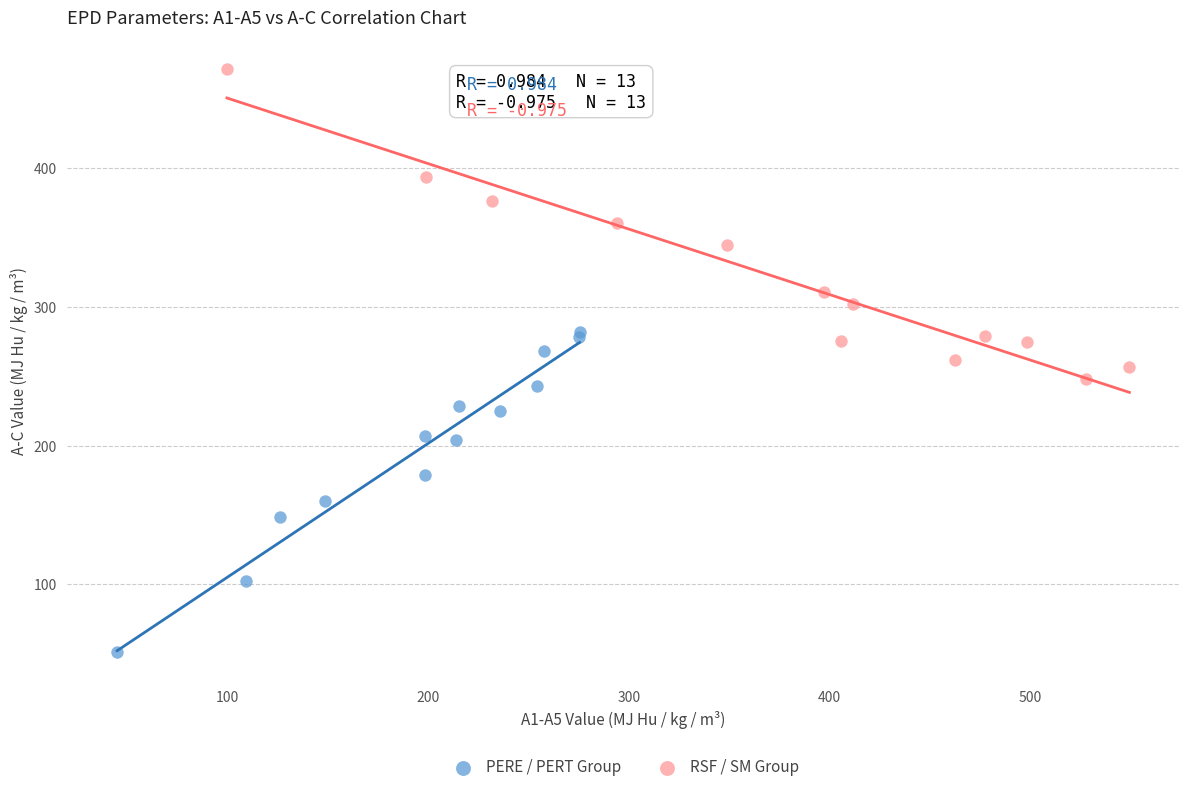

Which series contains the highest Y value?

RSF / SM Group